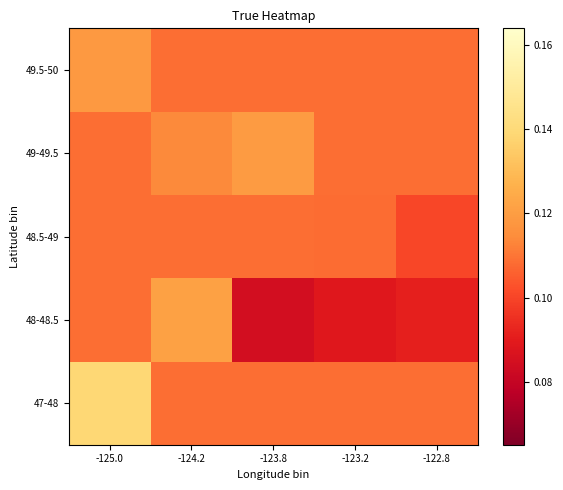

Reading left to right, transcribe all the data shown in this chart.

47-48: -125.0=0.1	-124.2=0.1	-123.8=0.1	-123.2=0.1	-122.8=0.1
48-48.5: -125.0=0.1	-124.2=0.1	-123.8=0.1	-123.2=0.1	-122.8=0.1
48.5-49: -125.0=0.1	-124.2=0.1	-123.8=0.1	-123.2=0.1	-122.8=0.1
49-49.5: -125.0=0.1	-124.2=0.1	-123.8=0.1	-123.2=0.1	-122.8=0.1
49.5-50: -125.0=0.1	-124.2=0.1	-123.8=0.1	-123.2=0.1	-122.8=0.1